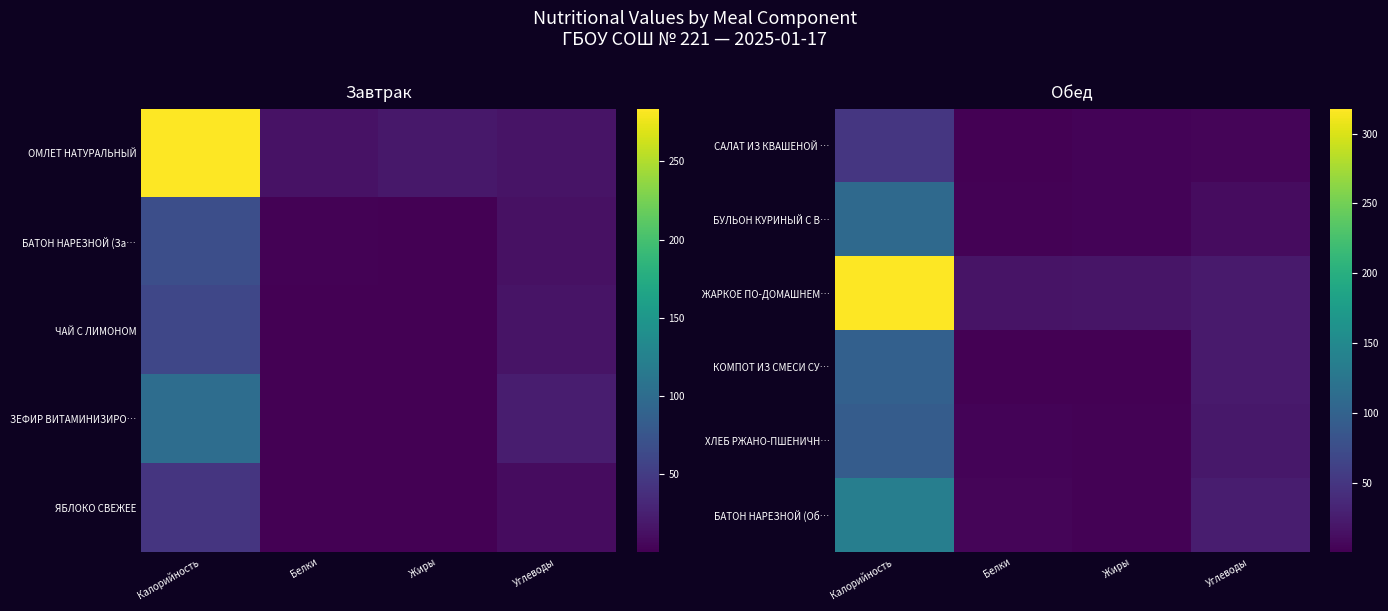

At which category is the sum across all series the highest?

Калорийность